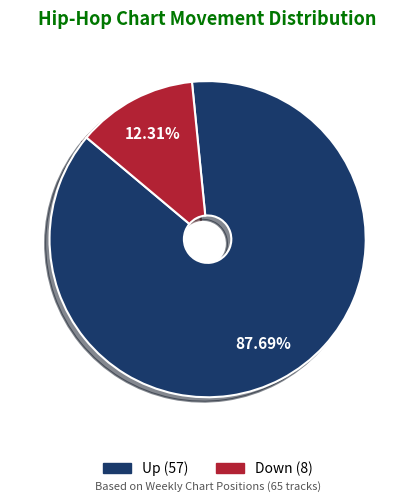

Is there a majority slice in this chart?

Yes